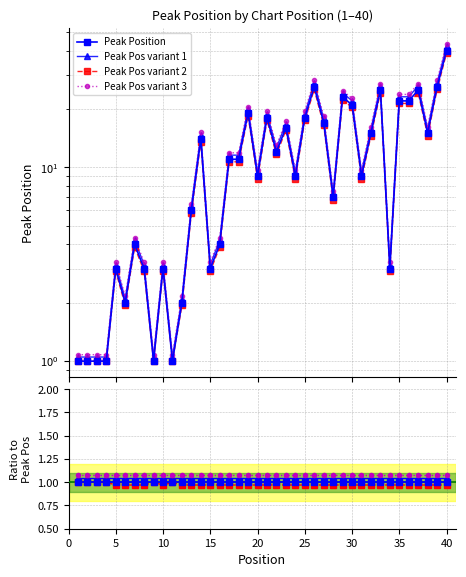

How many interior local peaks (higher than both neighbors) does the data have?

11